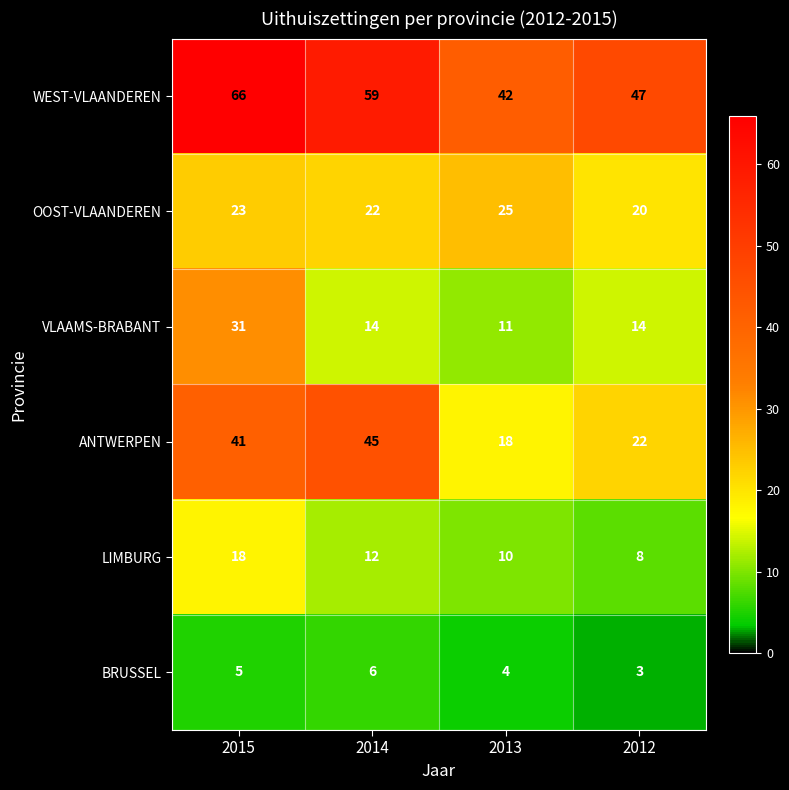

Reading left to right, what are all the values shown in this chart?

WEST-VLAANDEREN: 2015=66	2014=59	2013=42	2012=47
OOST-VLAANDEREN: 2015=23	2014=22	2013=25	2012=20
VLAAMS-BRABANT: 2015=31	2014=14	2013=11	2012=14
ANTWERPEN: 2015=41	2014=45	2013=18	2012=22
LIMBURG: 2015=18	2014=12	2013=10	2012=8
BRUSSEL: 2015=5	2014=6	2013=4	2012=3